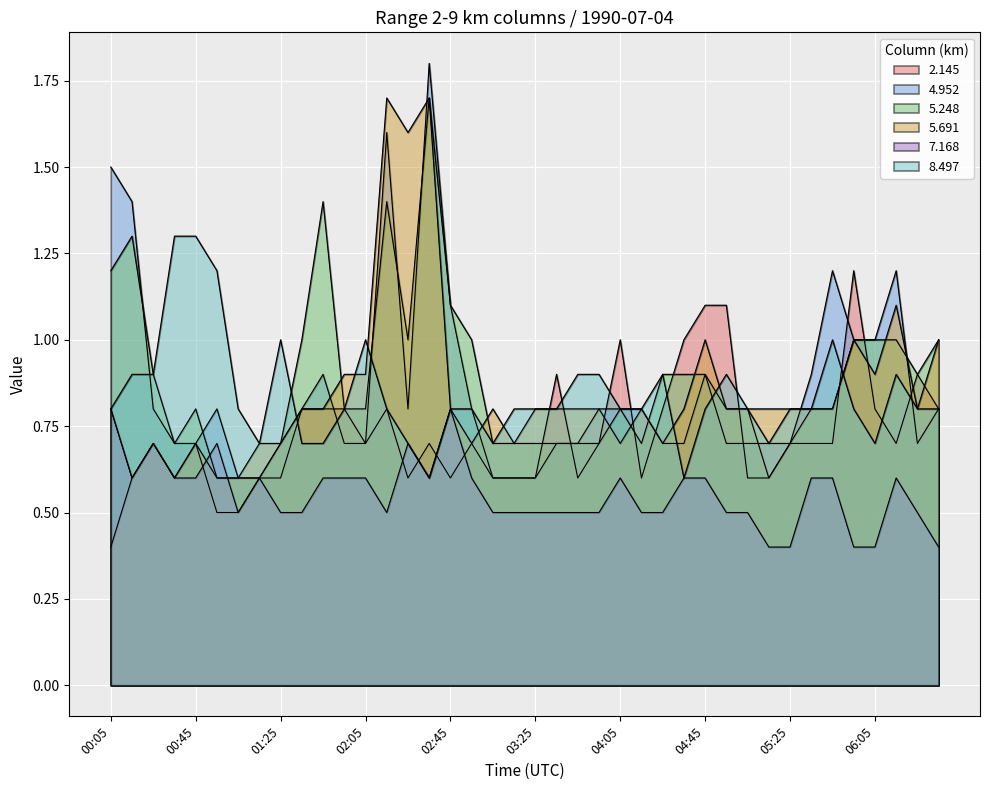

What is the sum of all 8.497 values?

33.6